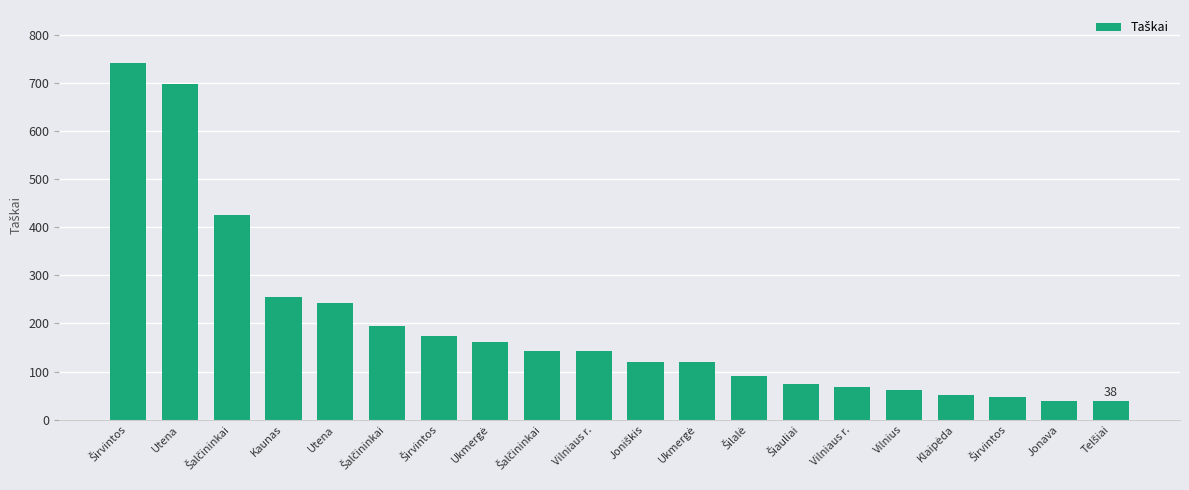

How many bars are there in total?

20